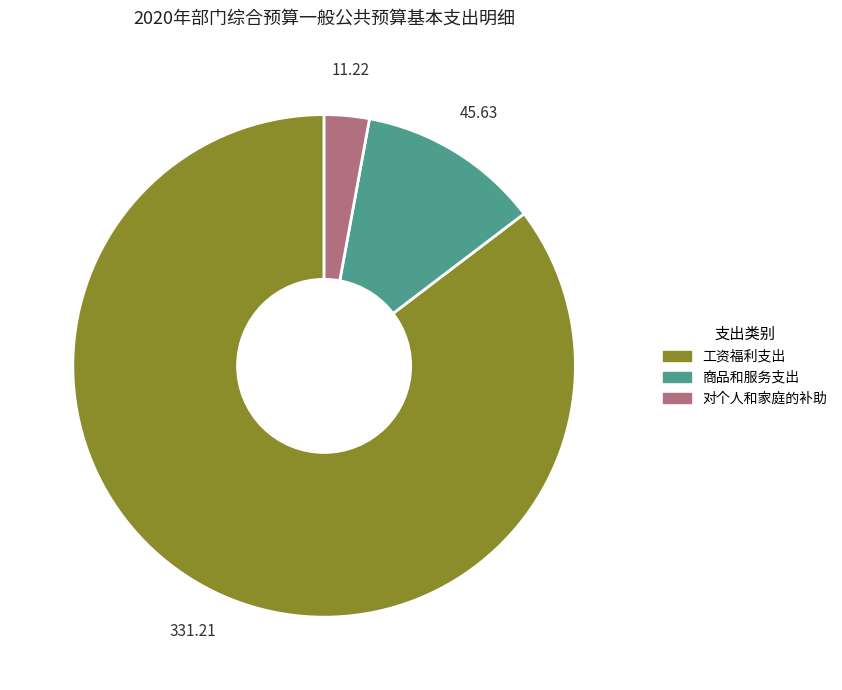

Is there a majority slice in this chart?

Yes